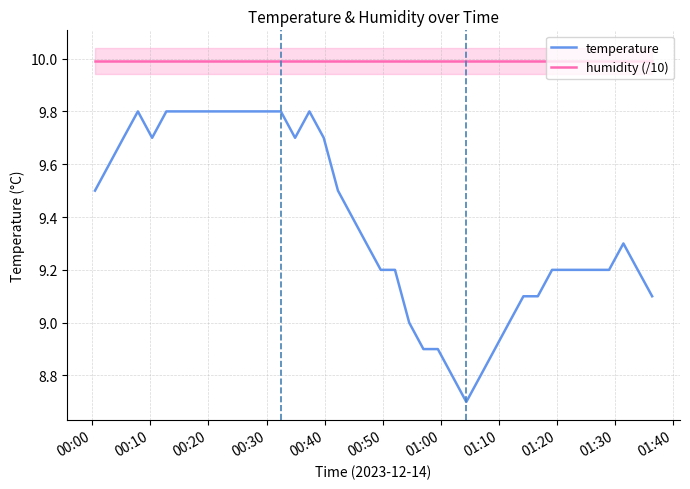

How many lines are shown in the chart?

2